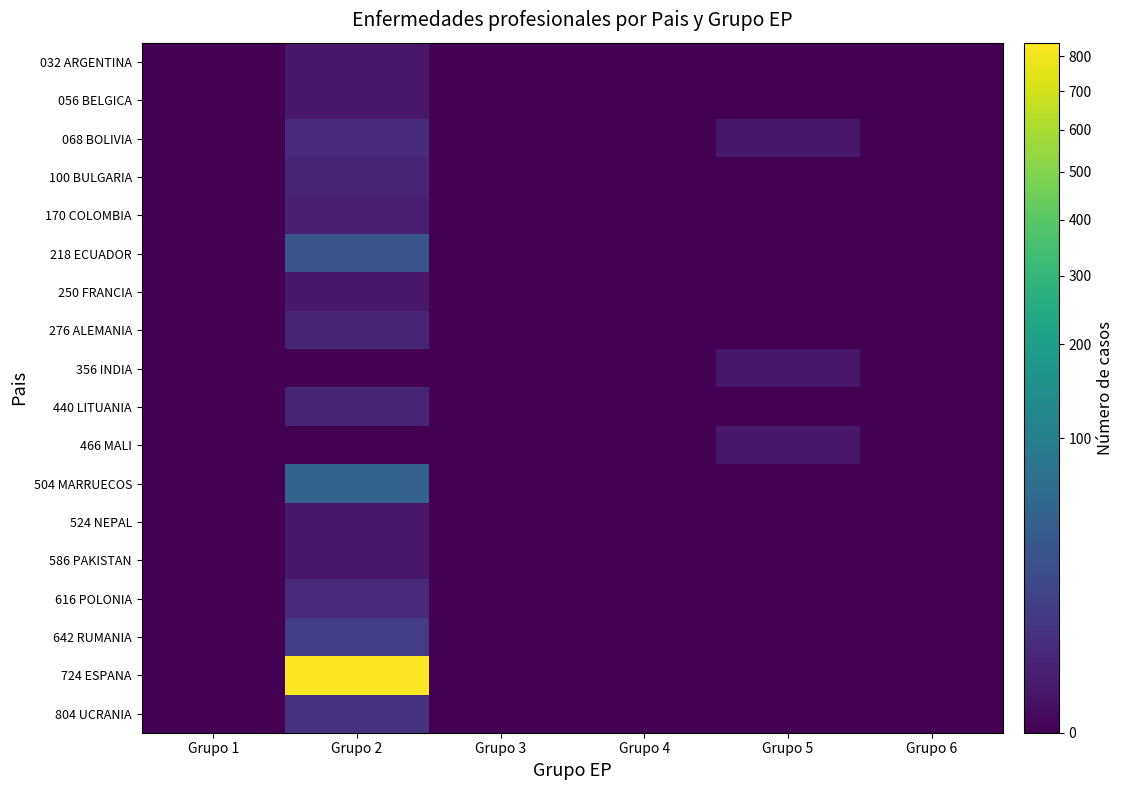

At which category is the sum across all series the highest?

Grupo 2